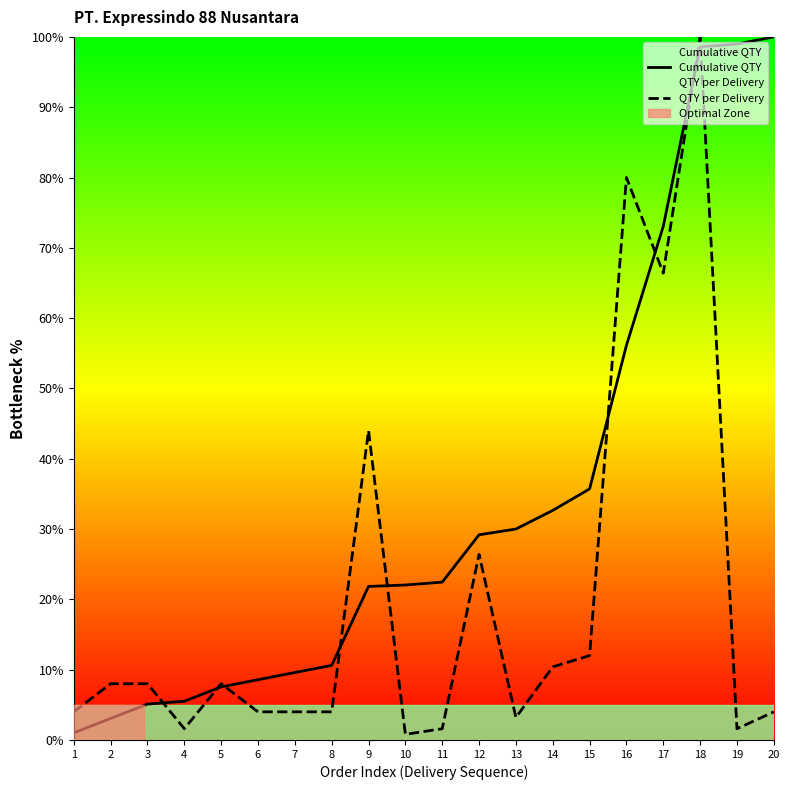

Between 3 and 6, which series saw the biggest shift?

QTY per Delivery